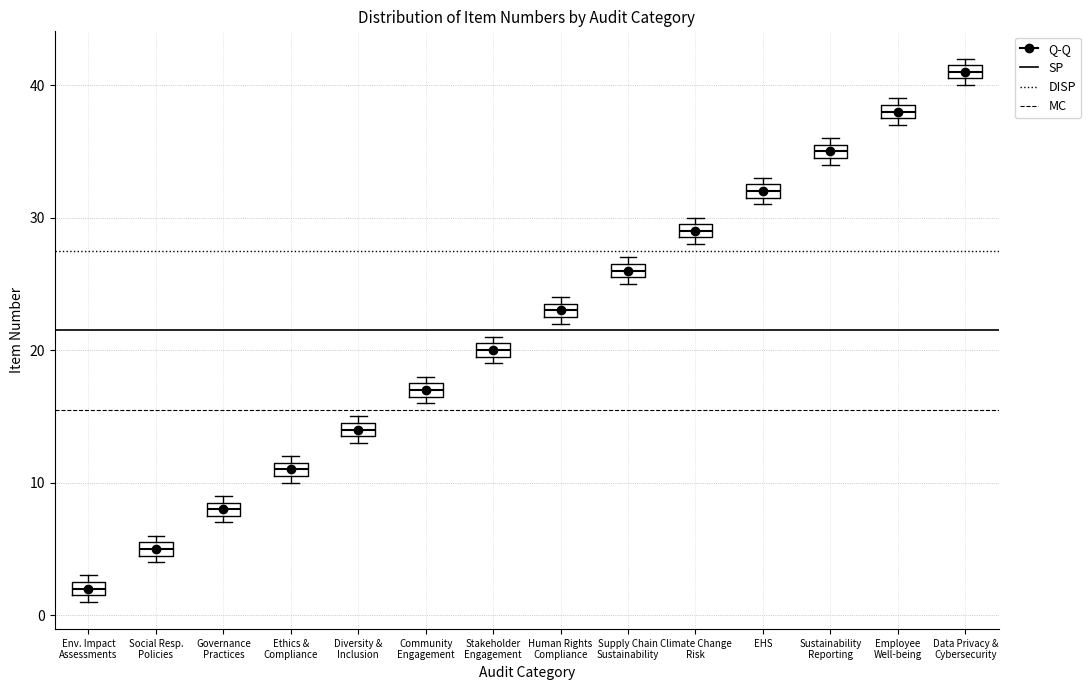

Which box has the lowest median line?

Env. Impact Assessments